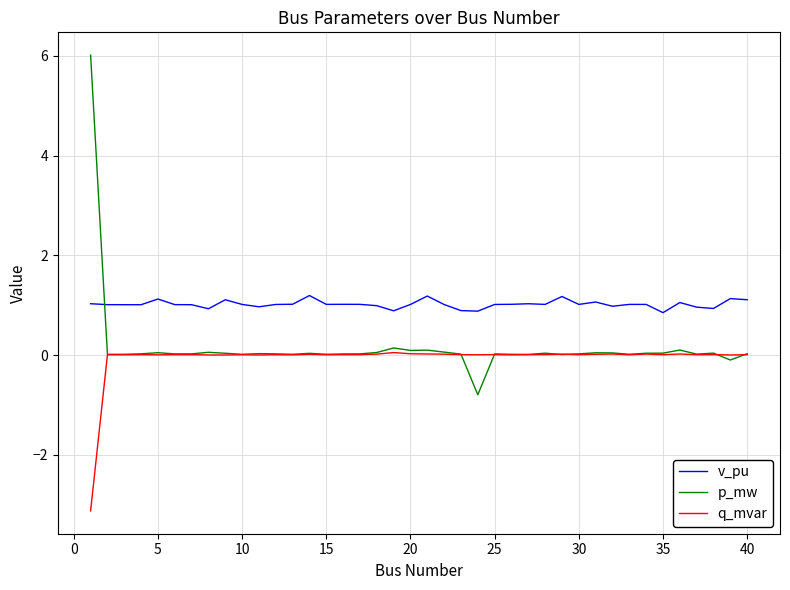

Which series has the largest total across all categories?

v_pu